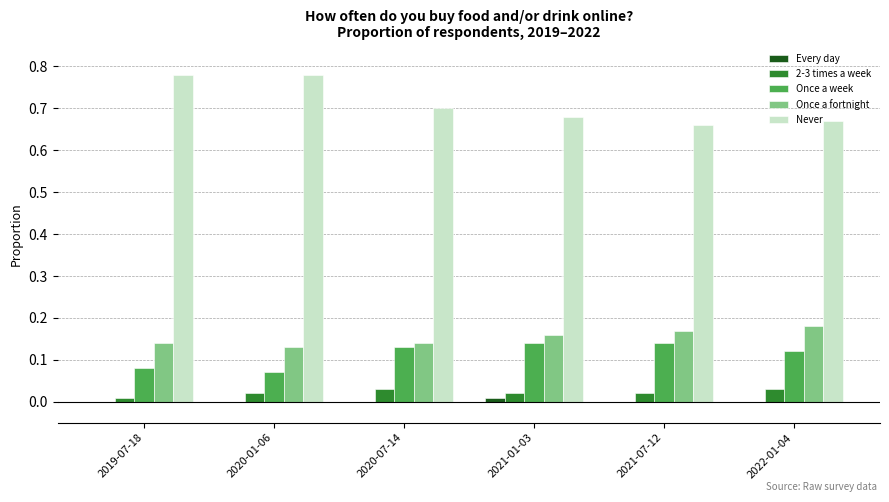

What is the sum of all Once a fortnight values?

0.9